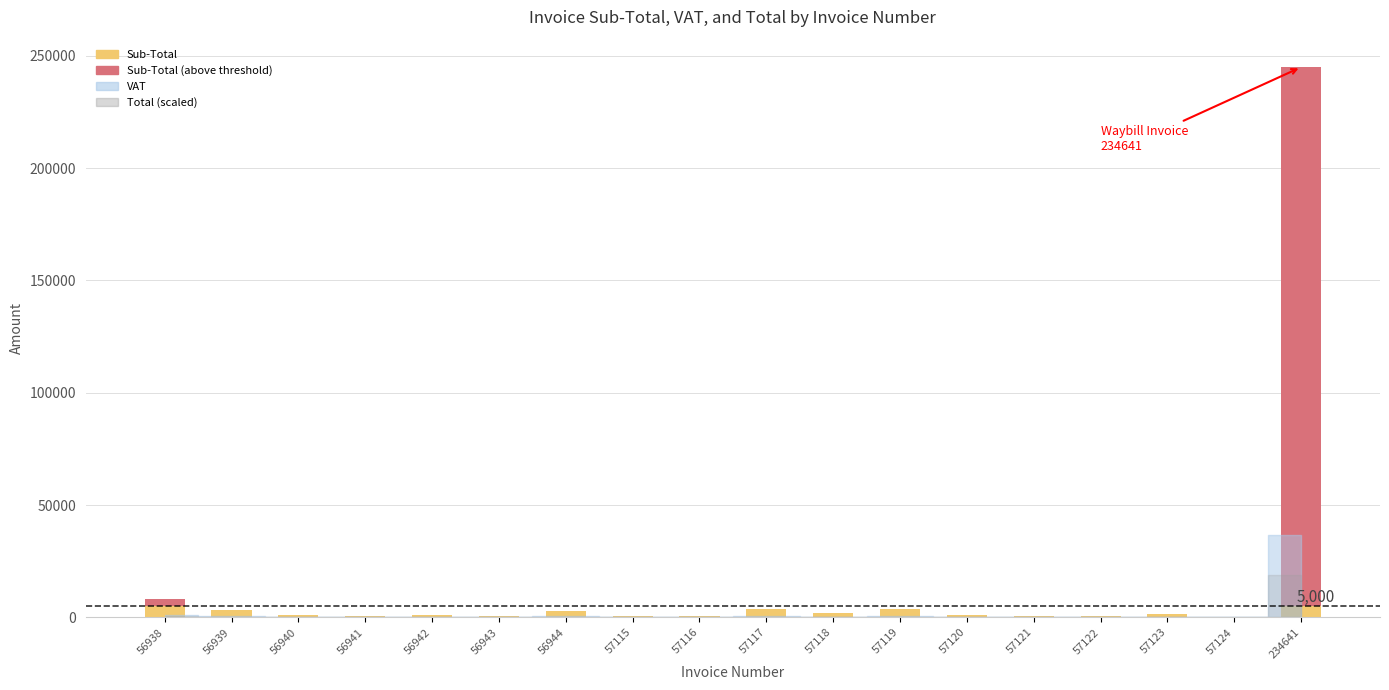

Is the value of Total at 57121 greater than the value of Sub-Total at 57115?

Yes